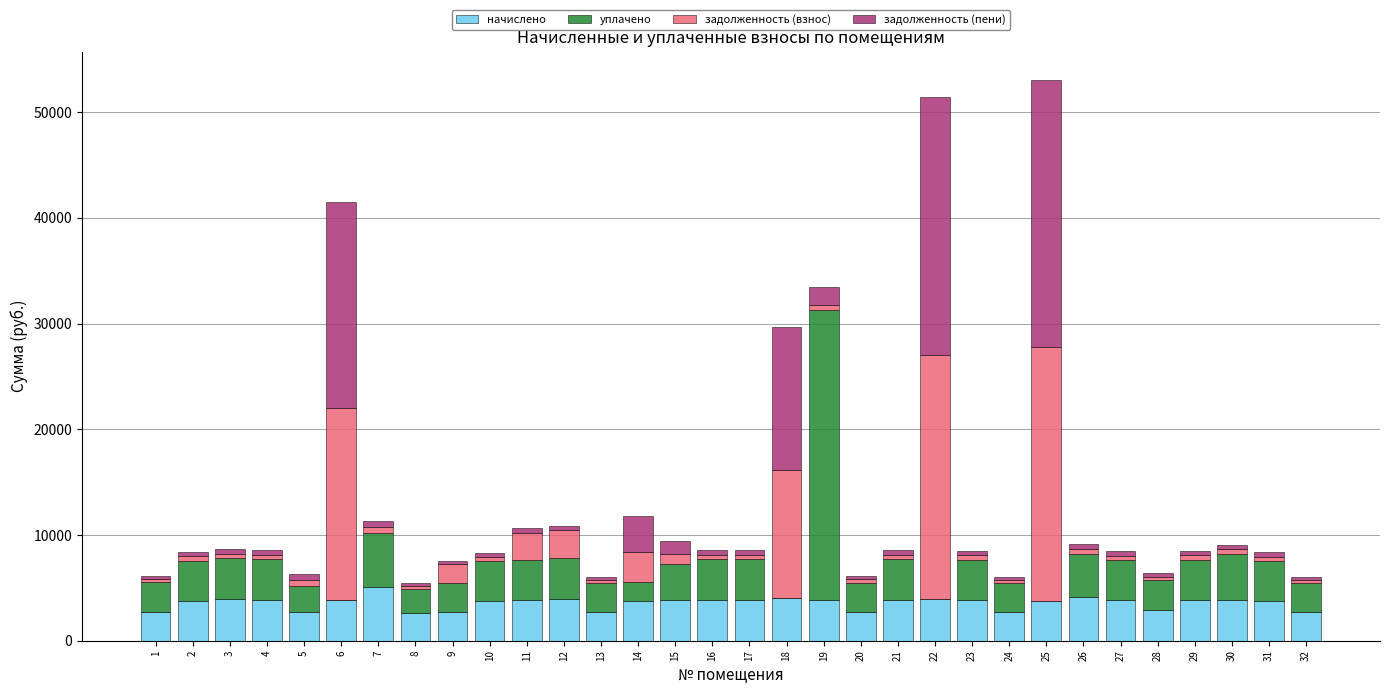

Count the number of categories in the chart.

32